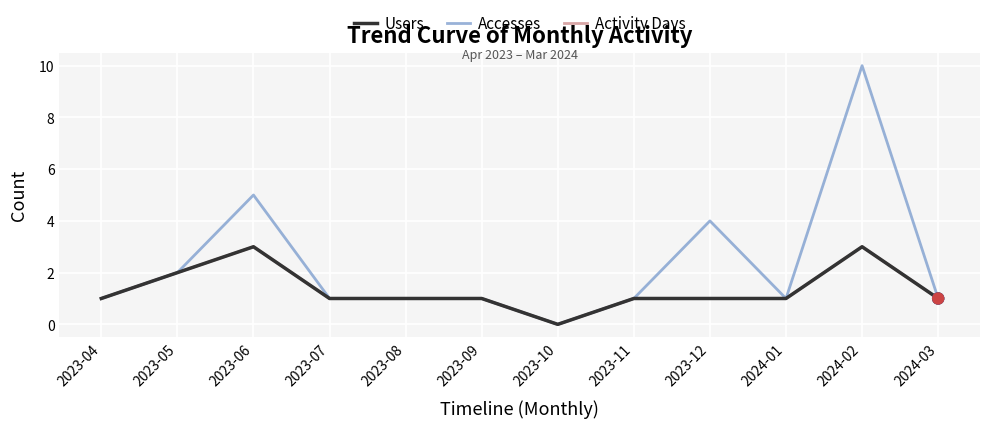

Which series has the largest total across all categories?

Accesses